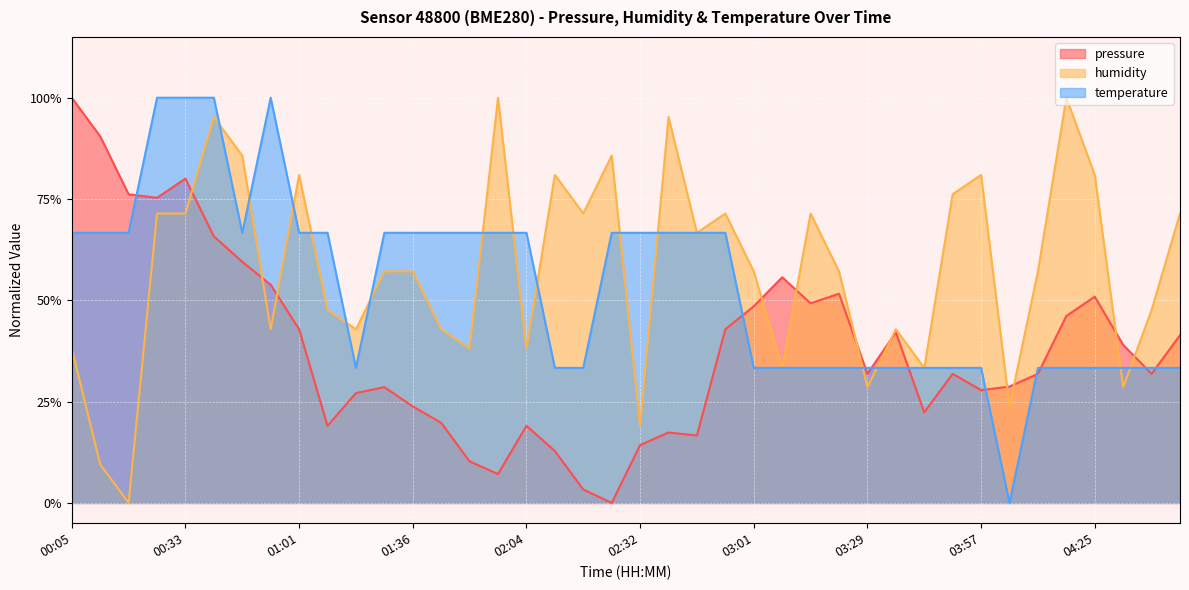

Between which two adjacent categories do humidity and pressure first intersect?

00:33 and 00:40